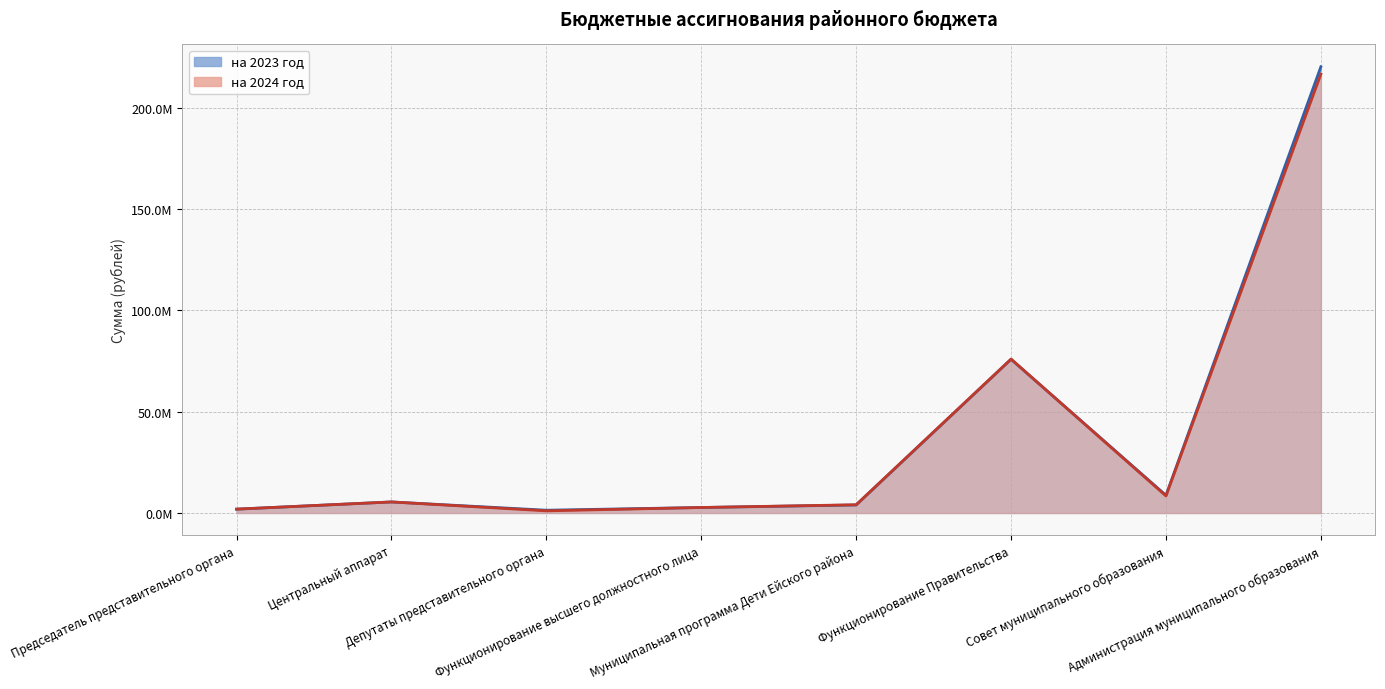

How many times do на 2024 год and на 2023 год cross each other?

1